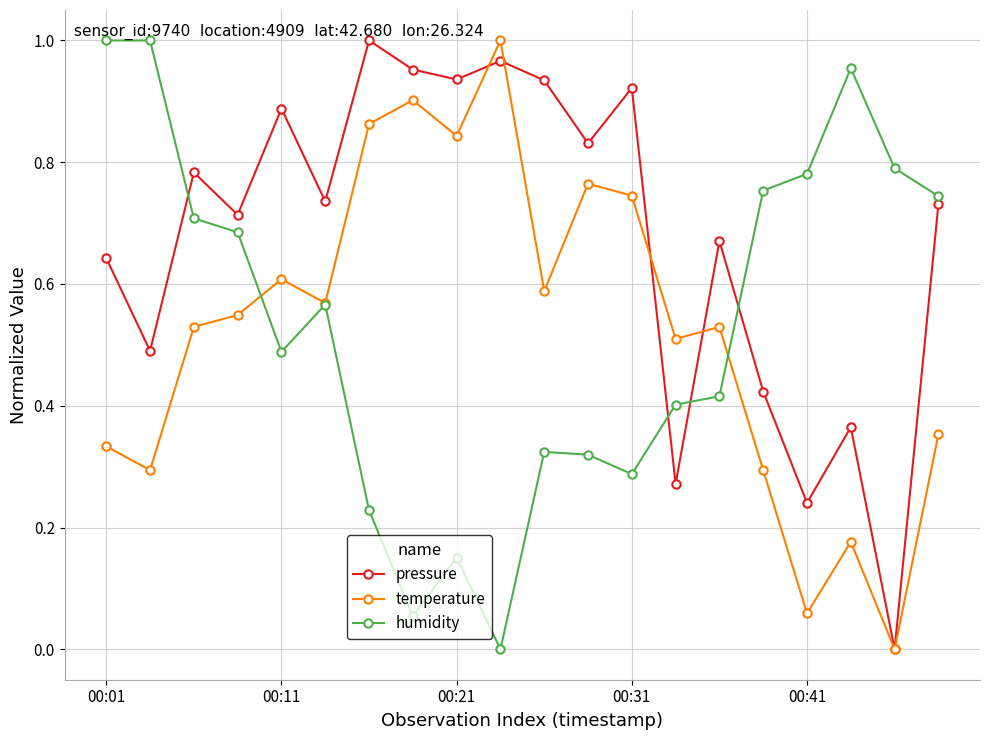

What is the sum of all temperature values?

10.5